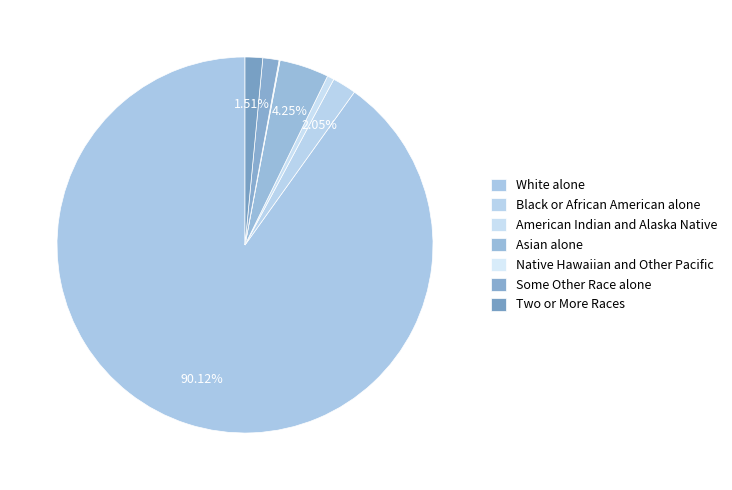

Combined, do Native Hawaiian and Other Pacific and Some Other Race alone account for over 50%?

No